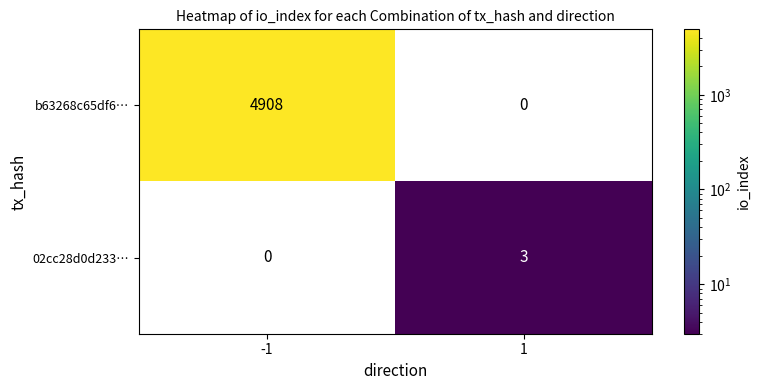

Is it true that 02cc28d0d233… equals -1 at -1?

False